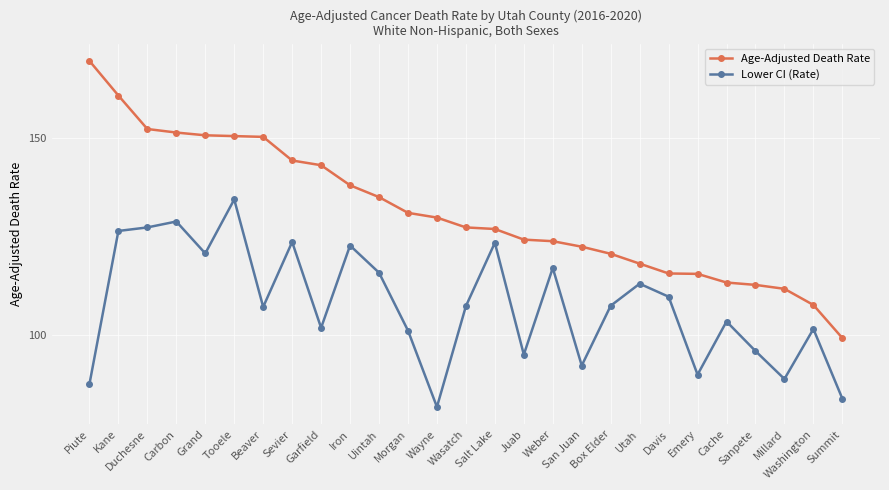

What is the average value of the Age-Adjusted Death Rate series?

131.4